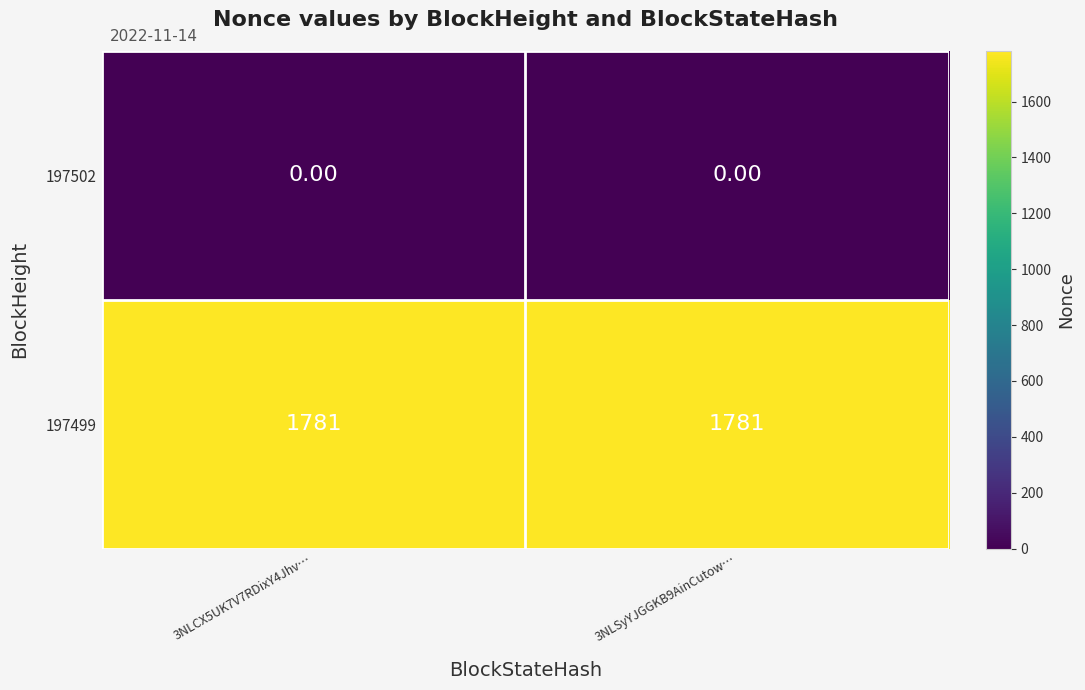

What is the sum of all 197499 values?

3562